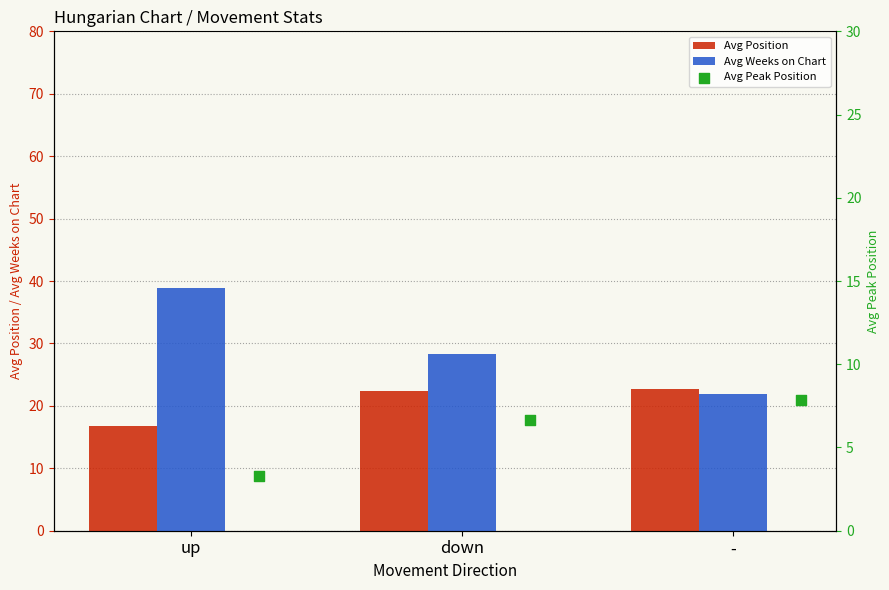

At how many categories does at least one series exceed 5?

3